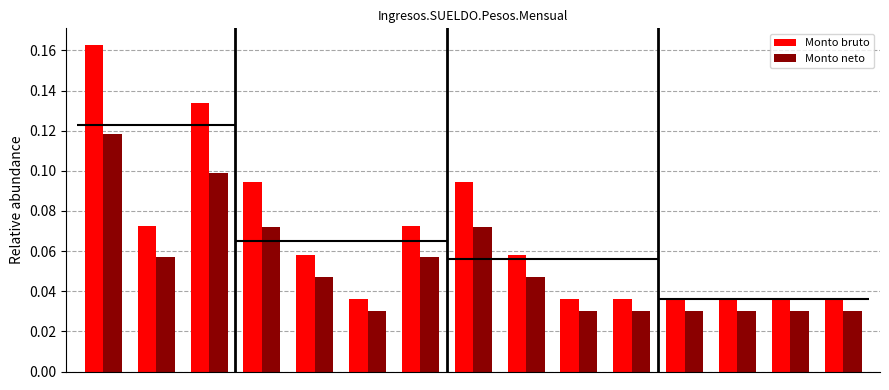

Reading left to right, extract all data points from this chart.

Monto bruto: 0.2	0.1	0.1	0.1	0.1	0.0	0.1	0.1	0.1	0.0	0.0	0.0	0.0	0.0	0.0
Monto neto: 0.1	0.1	0.1	0.1	0.0	0.0	0.1	0.1	0.0	0.0	0.0	0.0	0.0	0.0	0.0